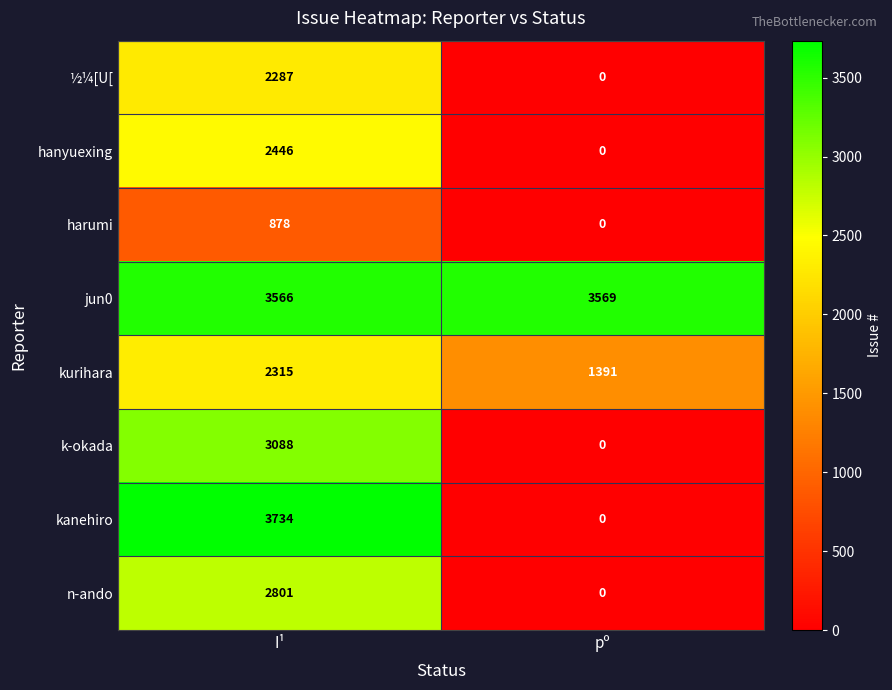

The kurihara series shows 1391 at pº. True or false?

True